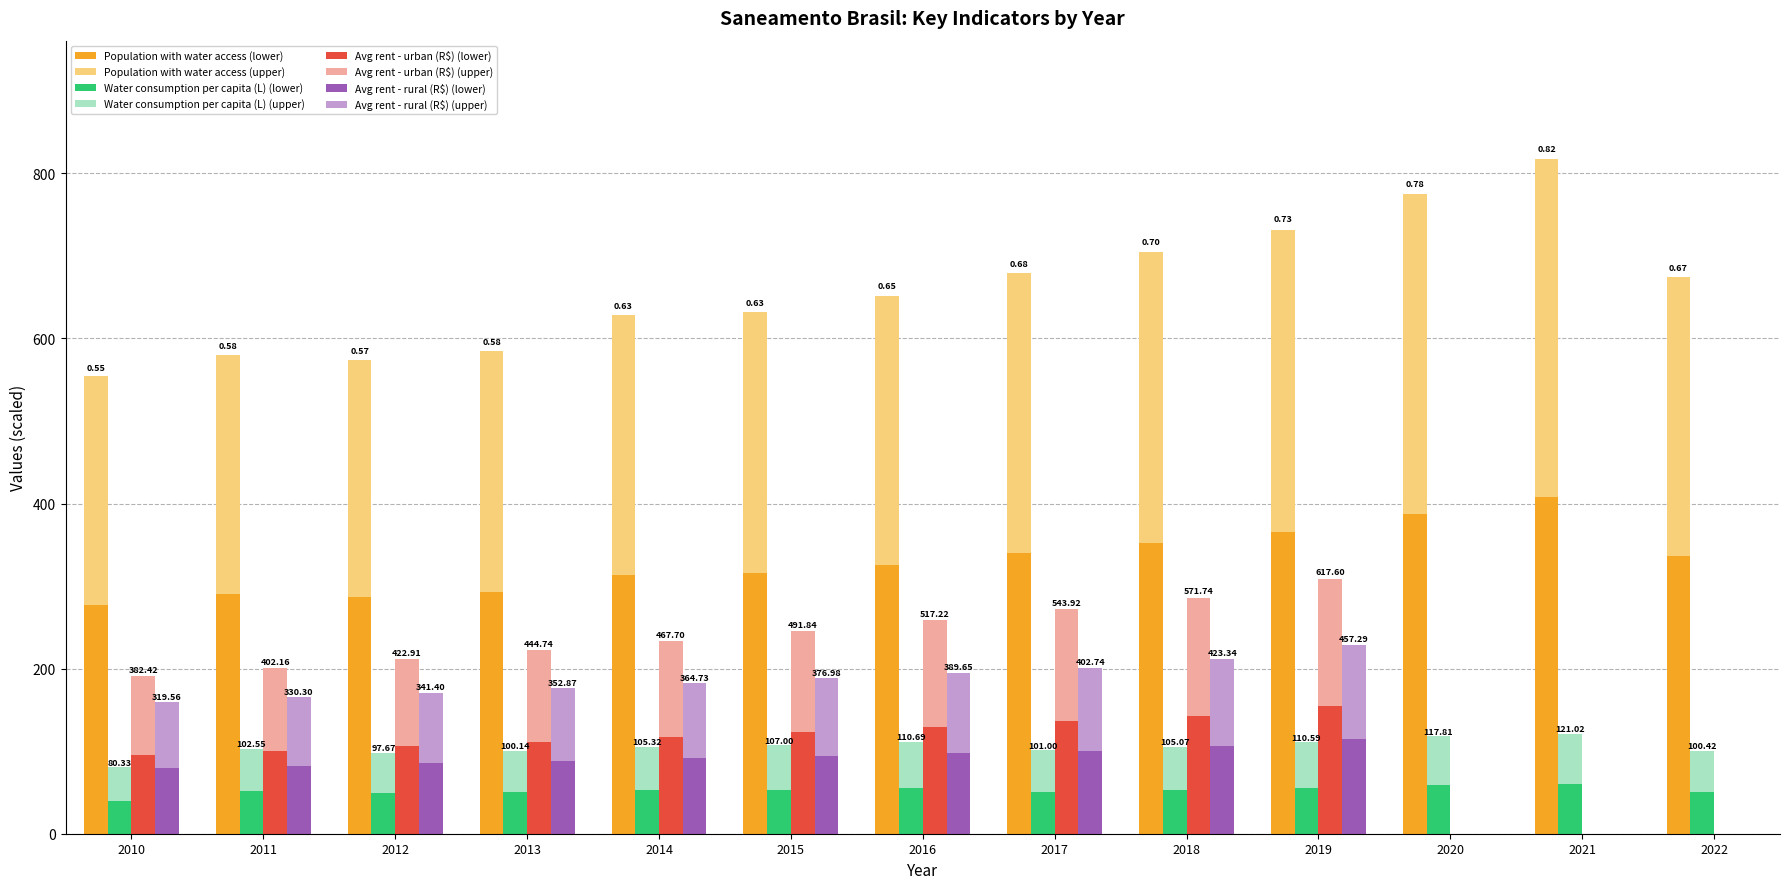

What is the approximate value of Avg rent - rural (R$) at 2010?

79.9